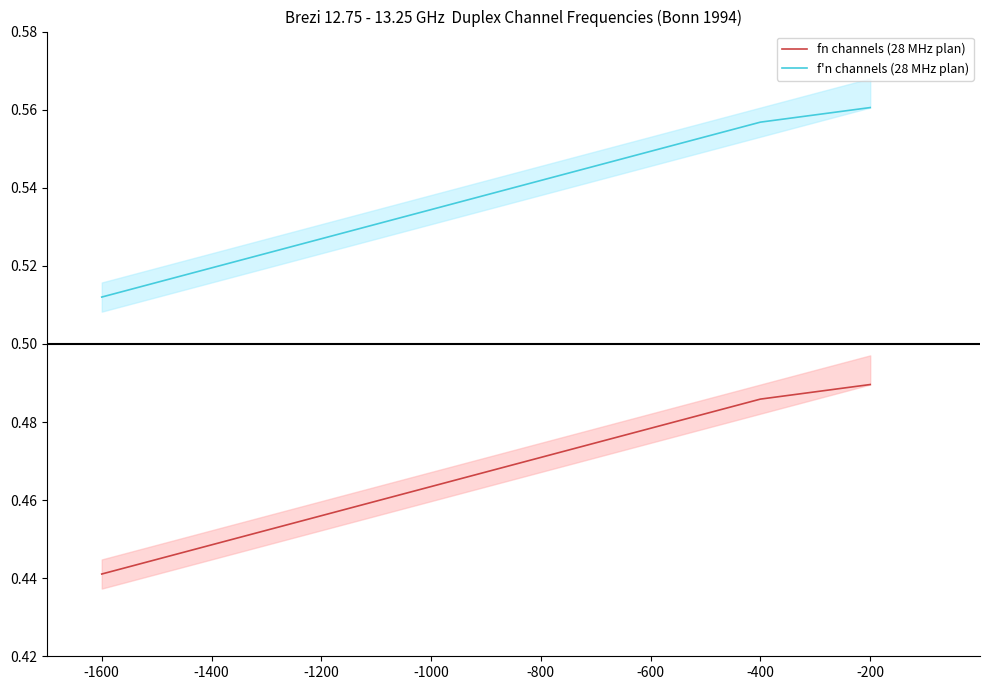

Reading right to left, extract all data points from this chart.

fn channels (28 MHz plan): -200=0.5	-400=0.5	-600=0.5	-800=0.5	-1000=0.5	-1200=0.5	-1400=0.4	-1600=0.4
f'n channels (28 MHz plan): -200=0.6	-400=0.6	-600=0.5	-800=0.5	-1000=0.5	-1200=0.5	-1400=0.5	-1600=0.5